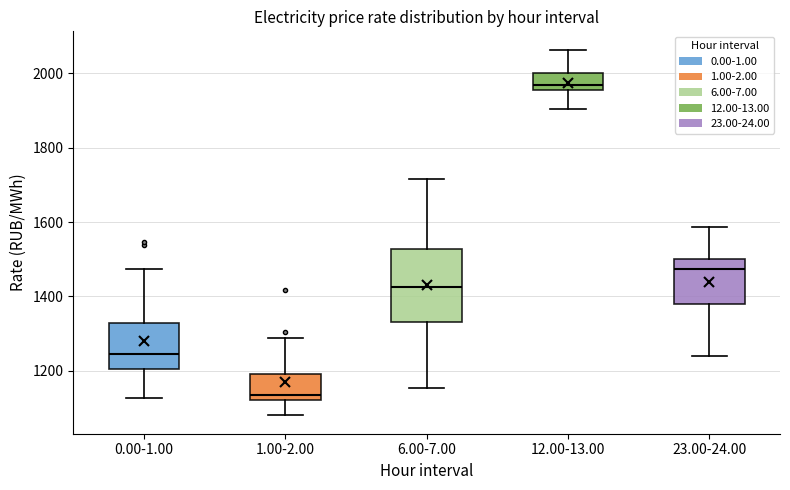

Where does the median line of the box for 6.00-7.00 sit on the y-axis? The values are not printed on the chart, so give them approximately, as read against the axis.

1420